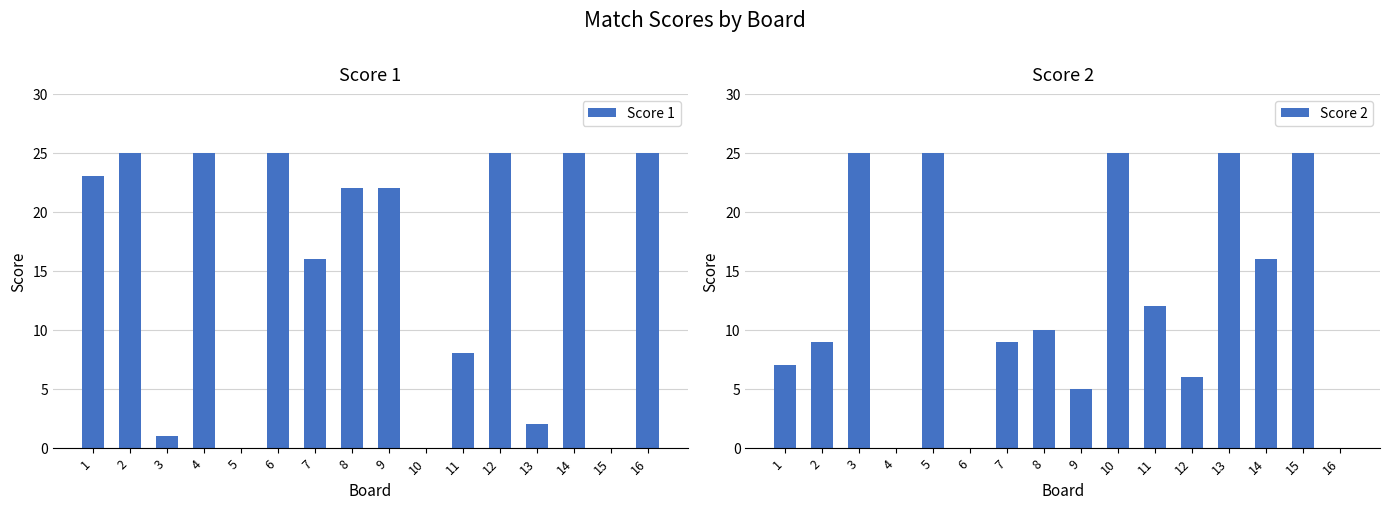

How many bars are there in total?

32